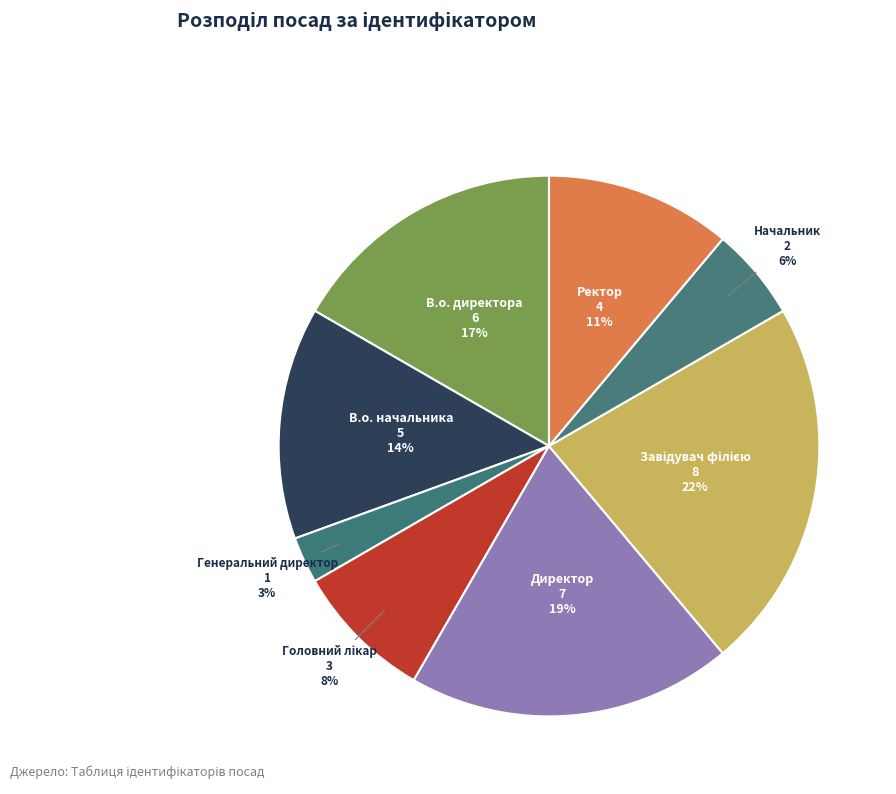

Is there any slice that represents more than half of the pie?

No